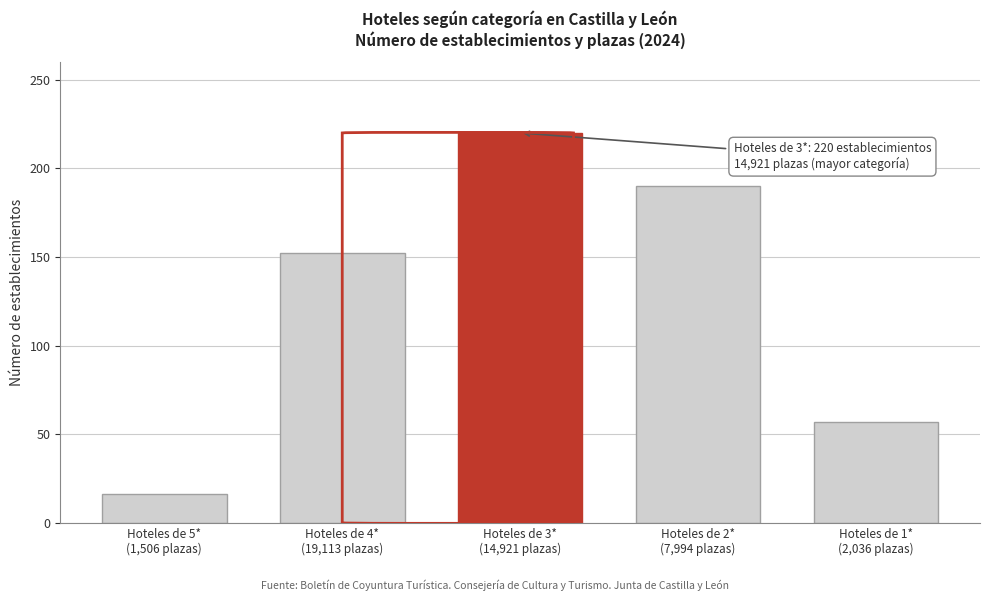

Reading right to left, extract all data points from this chart.

57	190	220	152	16